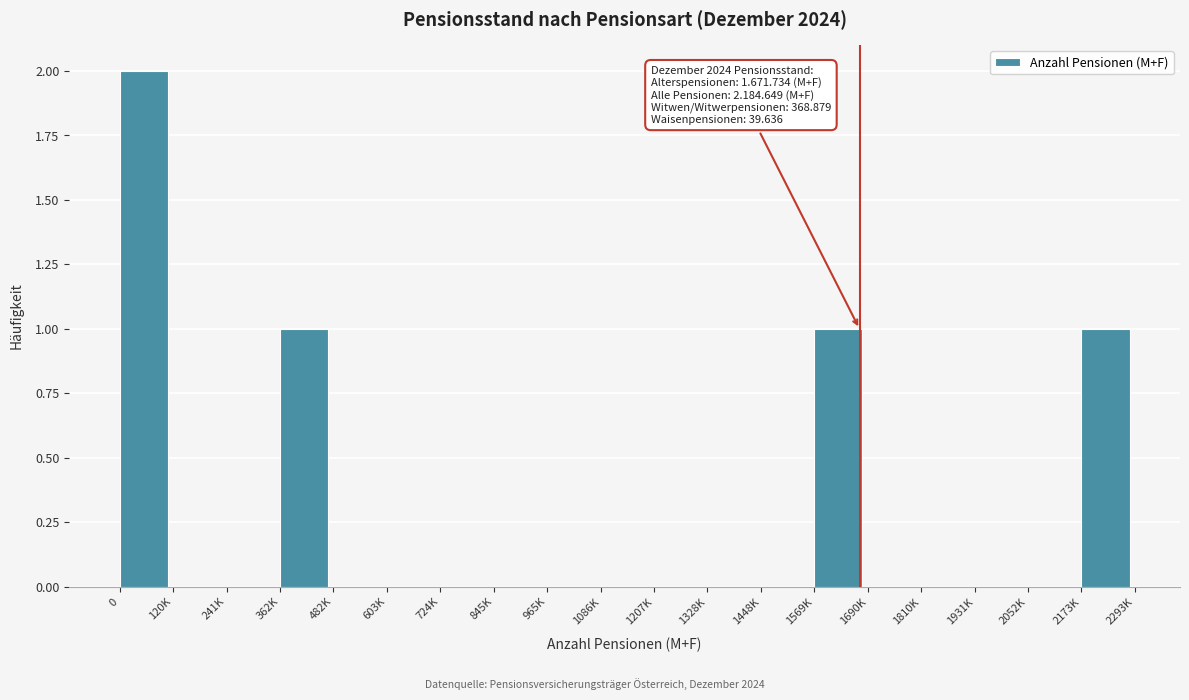

Reading left to right, extract all data points from this chart.

0=2	120K=0	241K=0	362K=1	482K=0	603K=0	724K=0	845K=0	965K=0	1086K=0	1207K=0	1328K=0	1448K=0	1569K=1	1690K=0	1810K=0	1931K=0	2052K=0	2173K=1